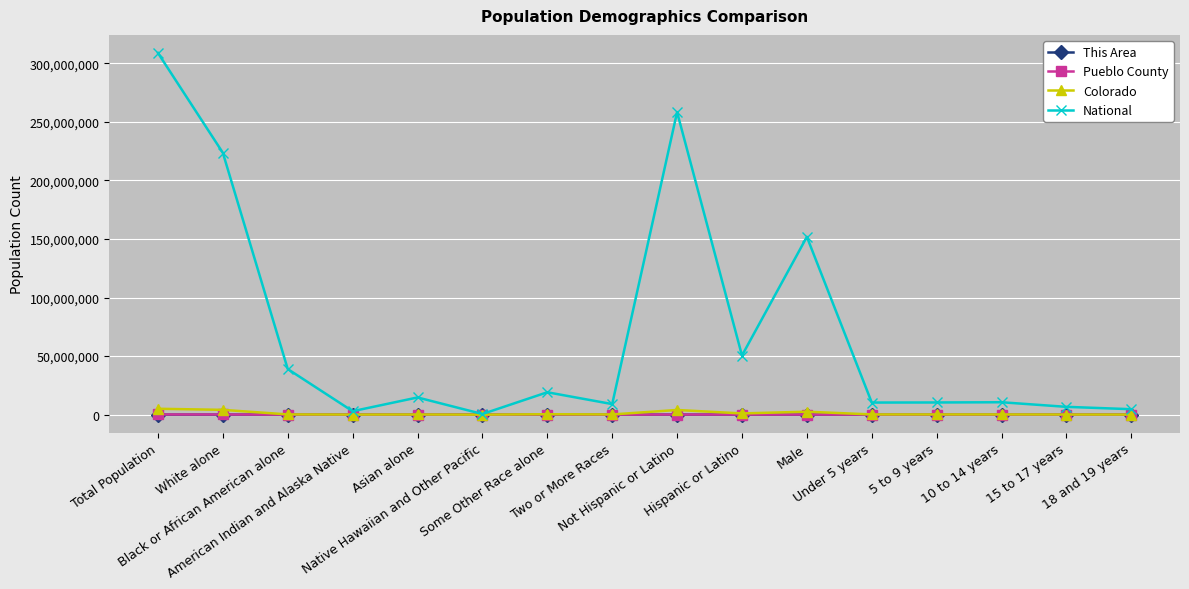

What position from the right is Total Population?

16